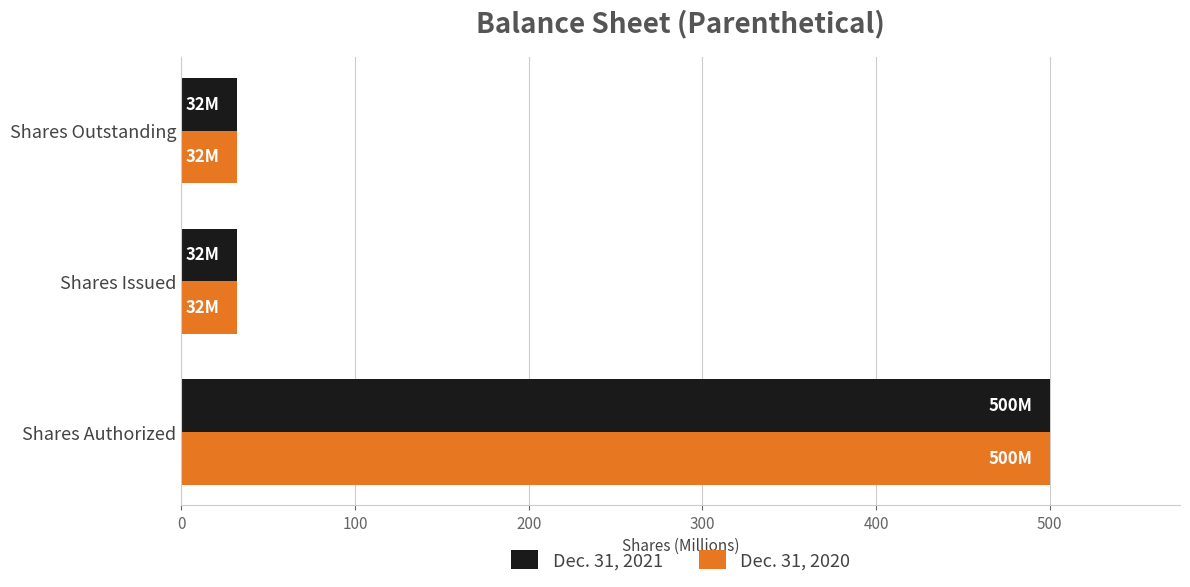

The value of Dec. 31, 2020 at Shares Authorized is 500.0. True or false?

True